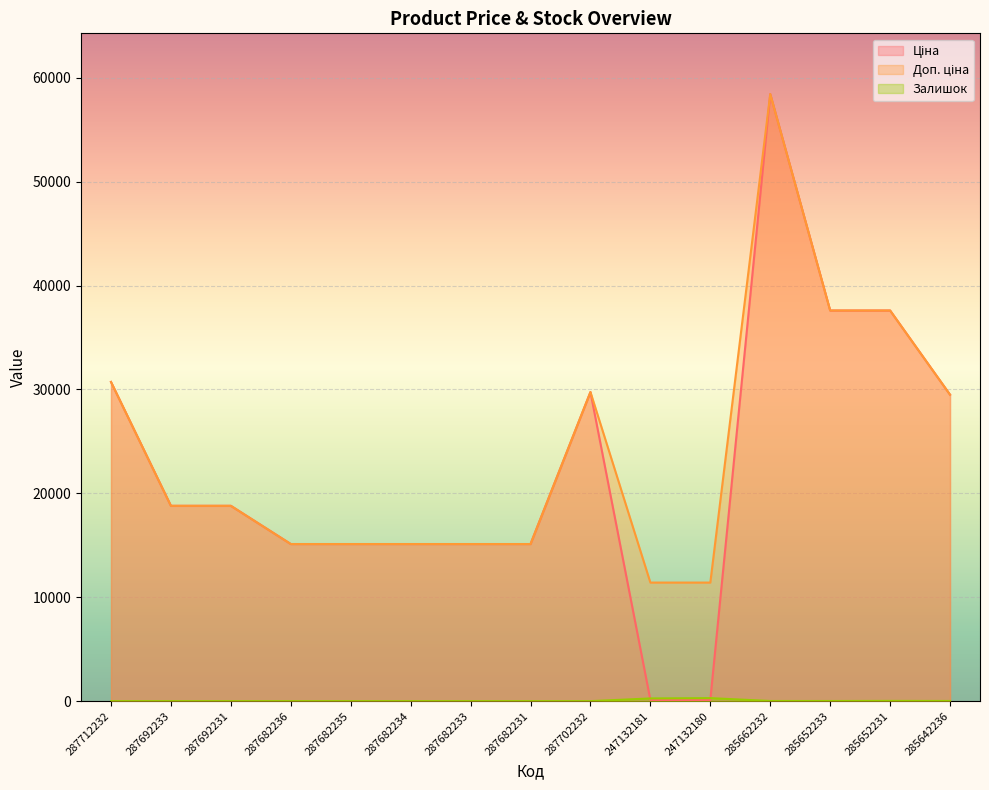

True or false: Ціна has a value of 17343.8 at 287712232.

False